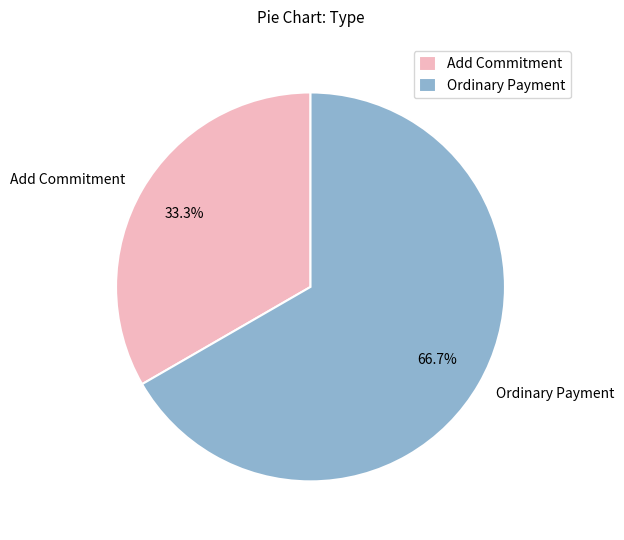

How many slices are in this pie chart?

2